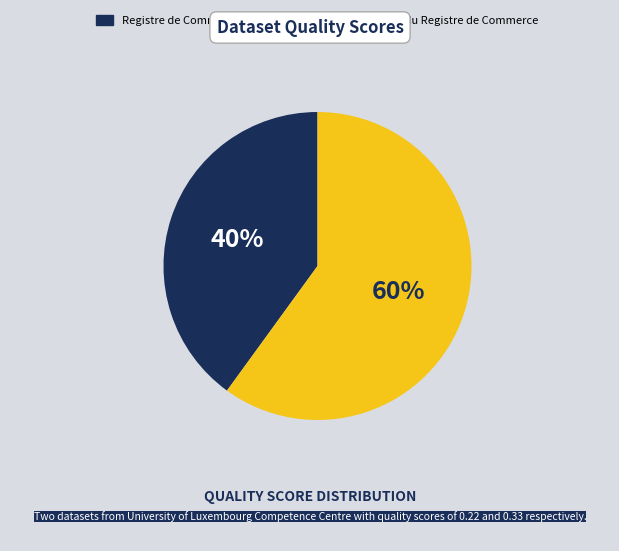

Which slice is the largest?

Extrait du Registre de Commerce